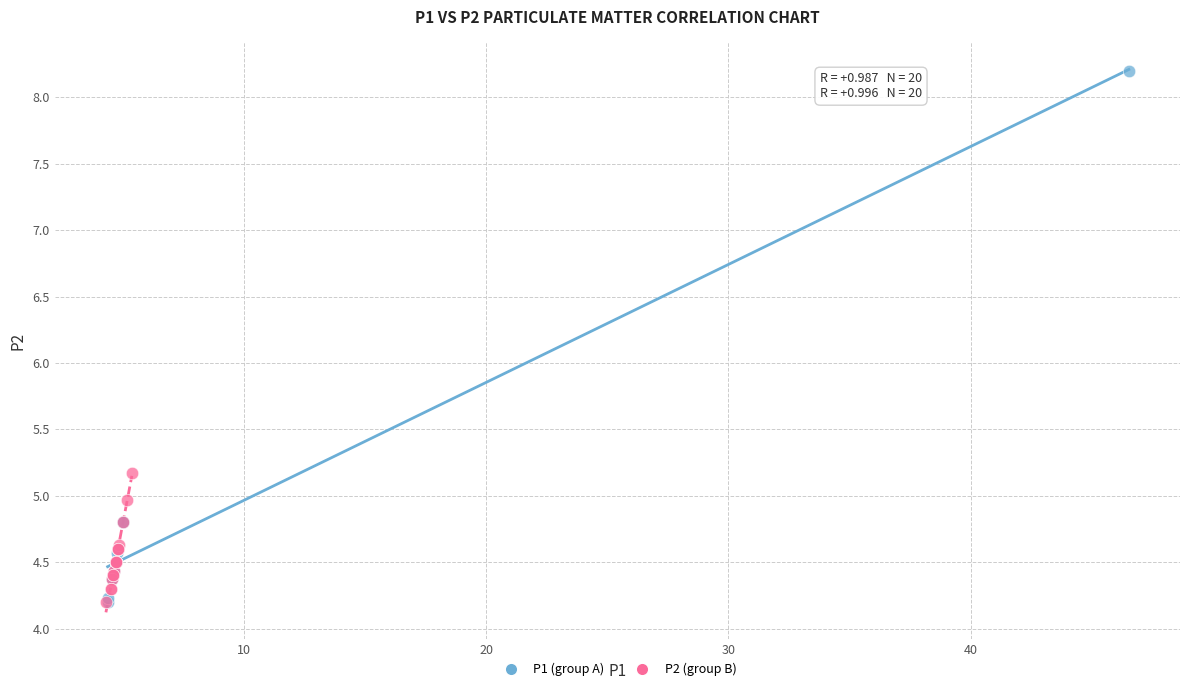

Which series has the widest spread of Y values?

P1 (group A)